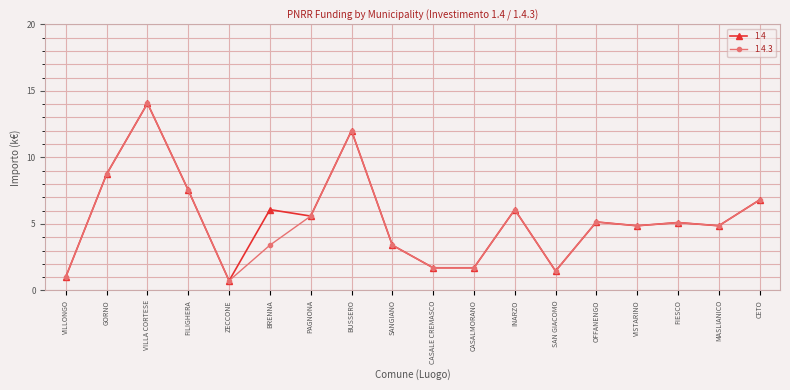

Which category has the highest value across all series?

VILLA CORTESE